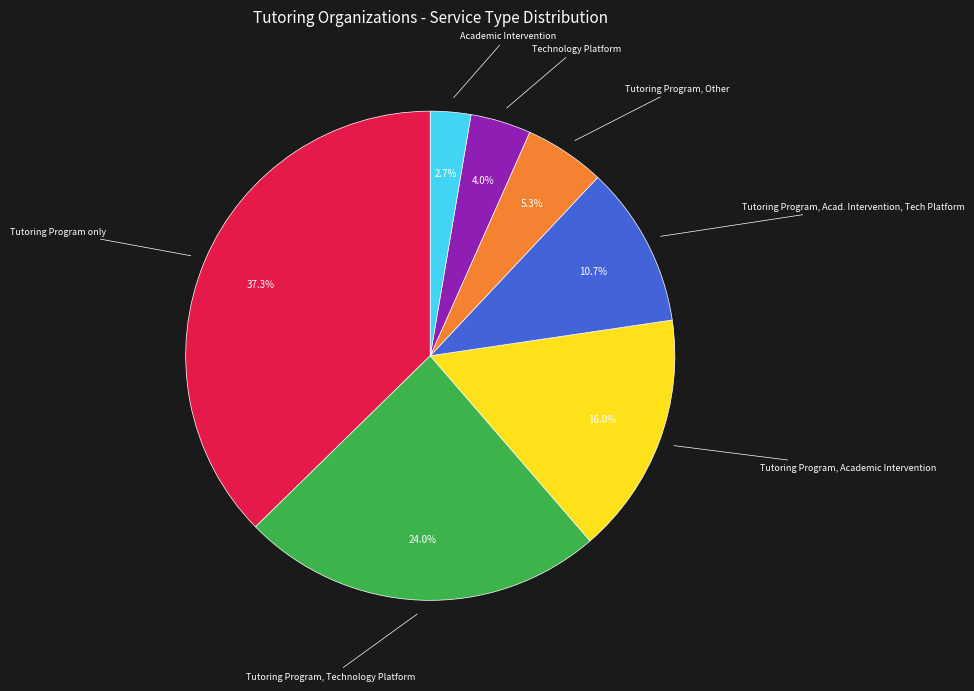

Count the number of slices in the pie.

7